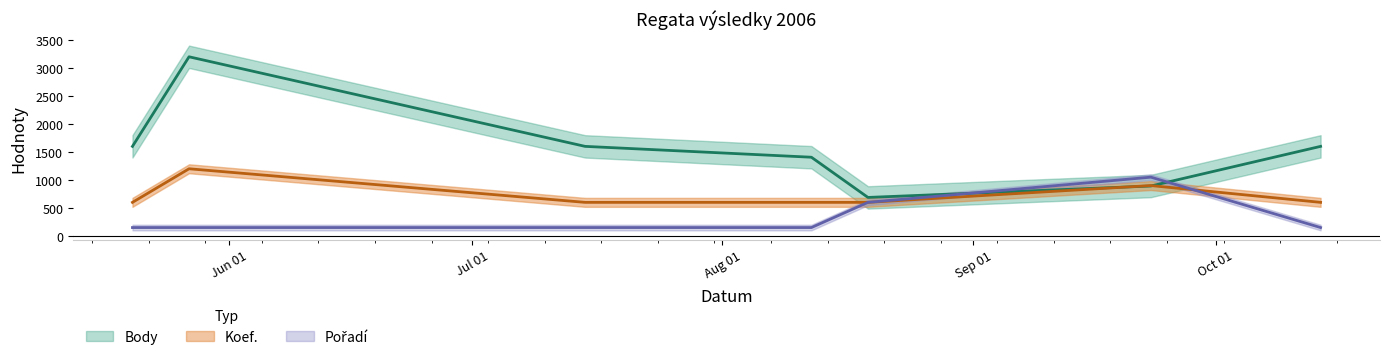

How many categories are shown in the chart?

7